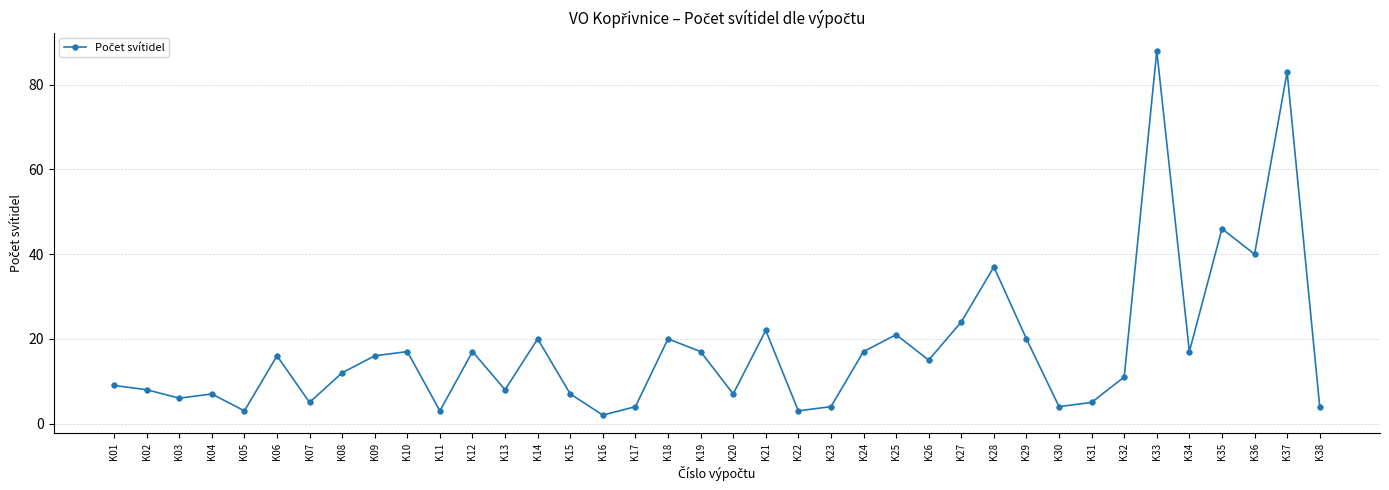

At which category does the chart reach its peak across all series?

K33